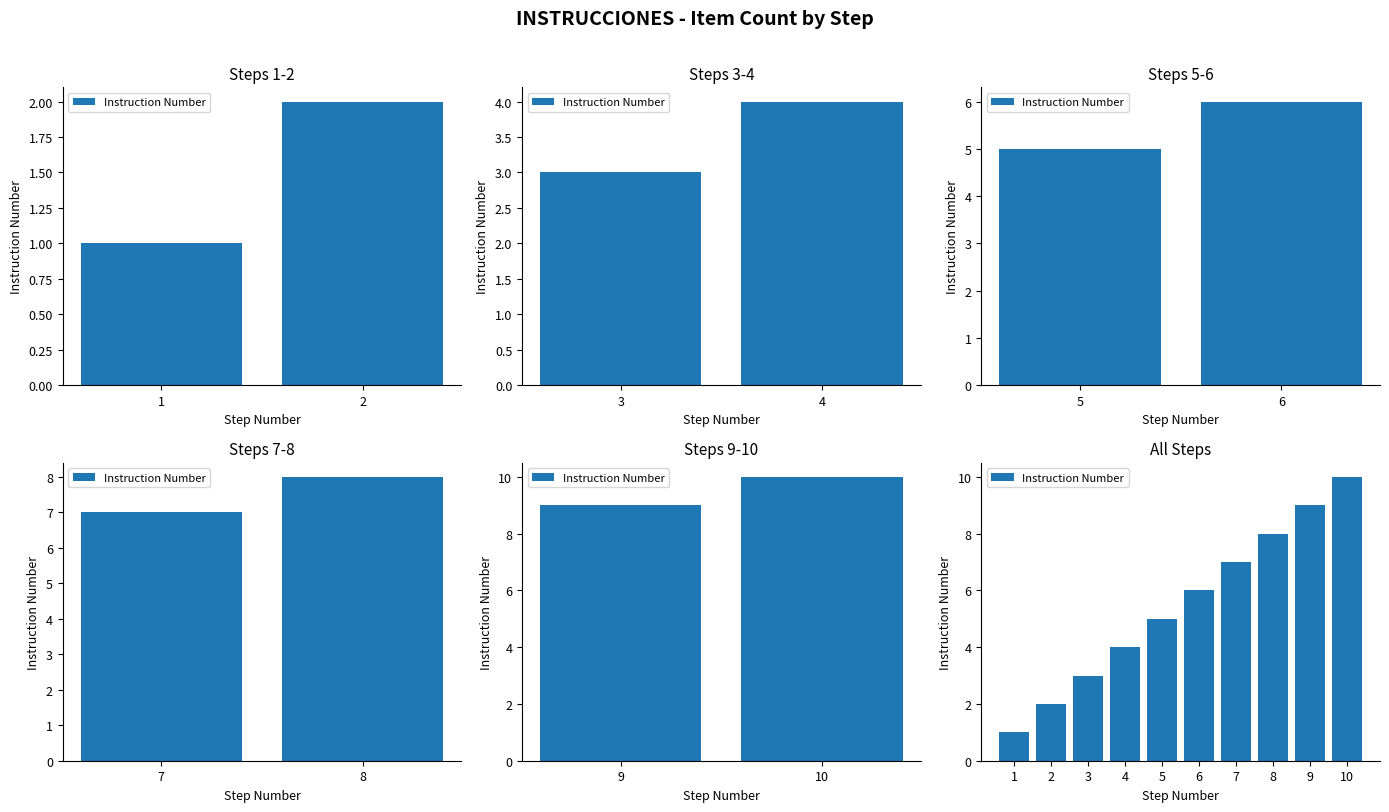

What is the value of the 5th bar from the left?

5